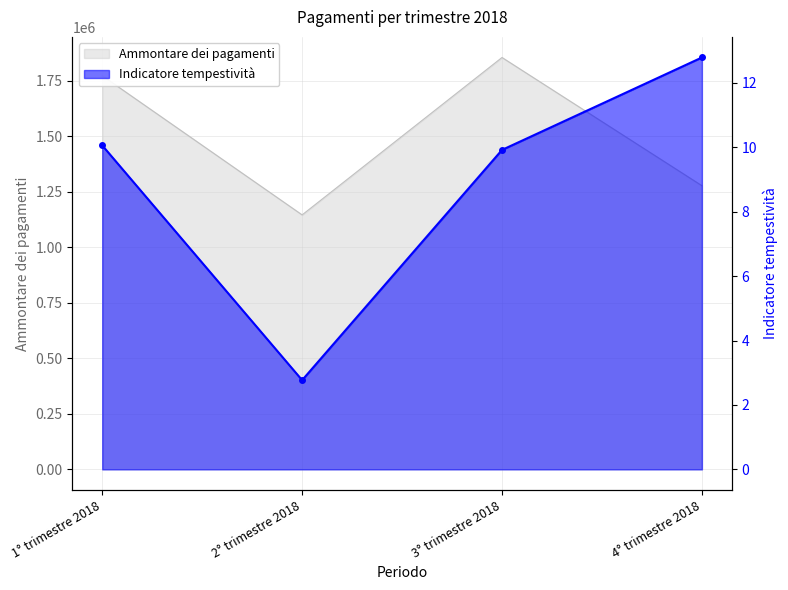

What is the sum of the values at 4° trimestre 2018 and 2° trimestre 2018?

15.6